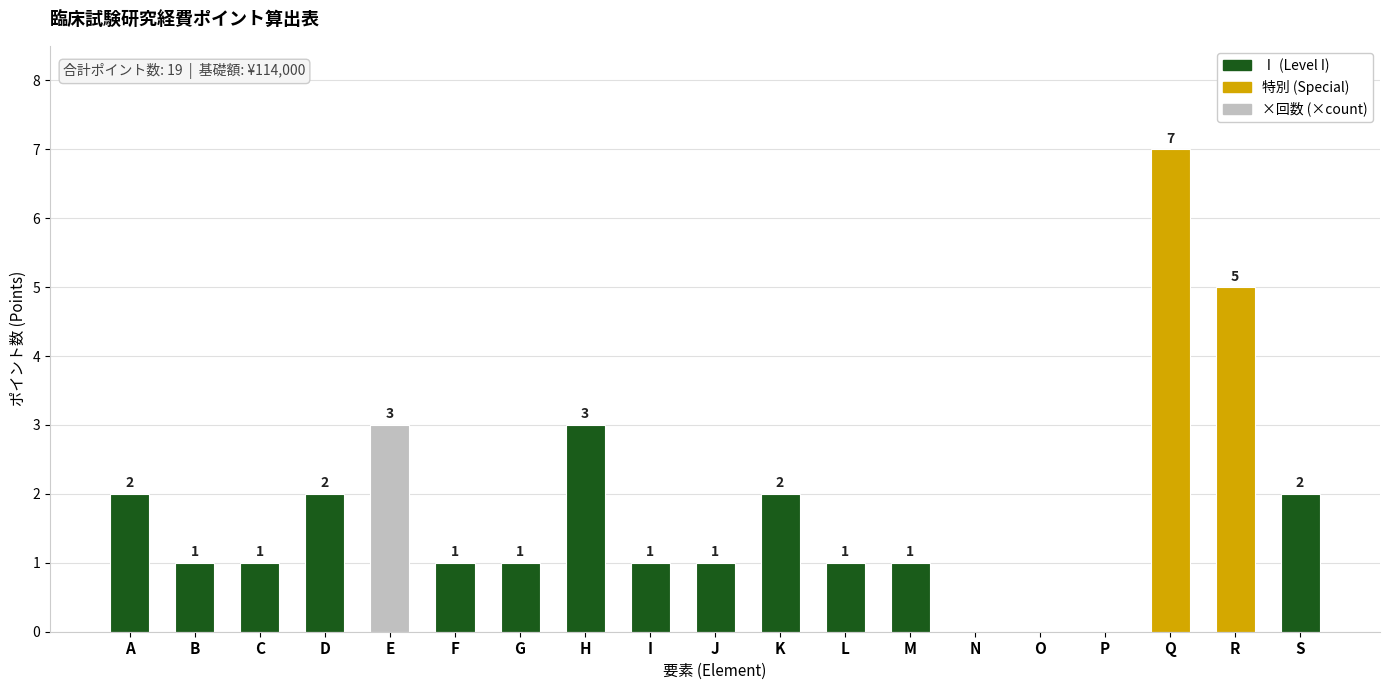

Reading left to right, list all the values displayed in this chart.

A=2	B=1	C=1	D=2	E=3	F=1	G=1	H=3	I=1	J=1	K=2	L=1	M=1	N=0	O=0	P=0	Q=7	R=5	S=2